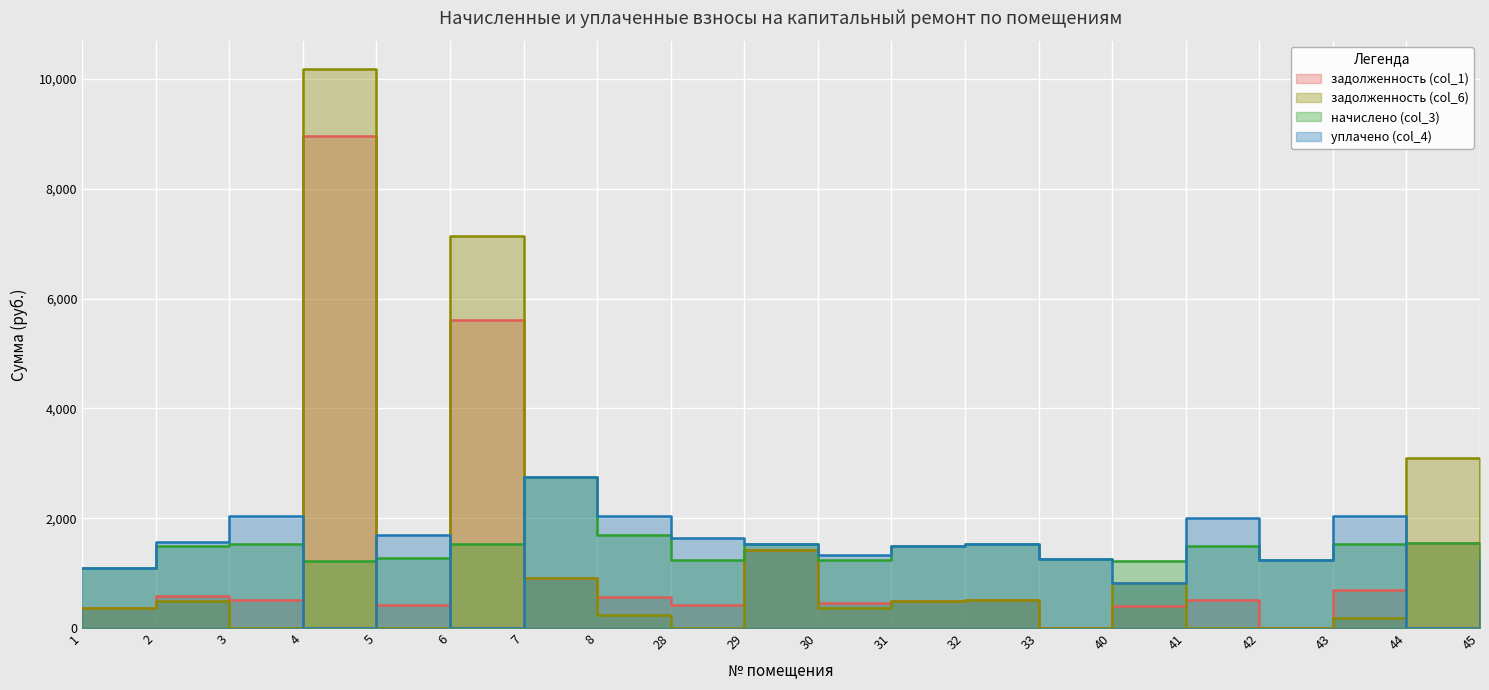

What is the average value of the задолженность (col_6) series?

1310.8